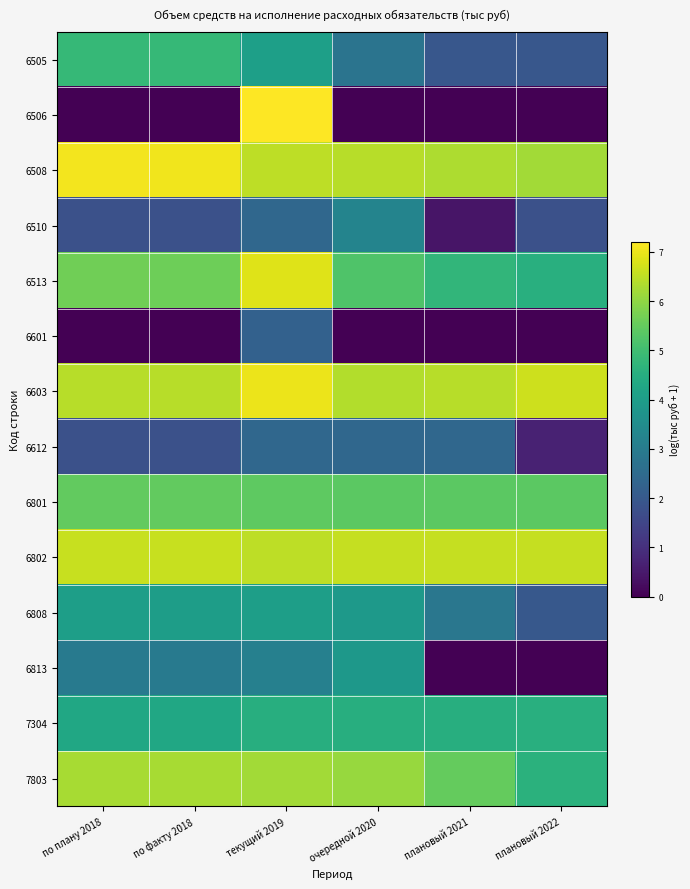

What is the spread (max minus min) of values at плановый 2021?

6.6